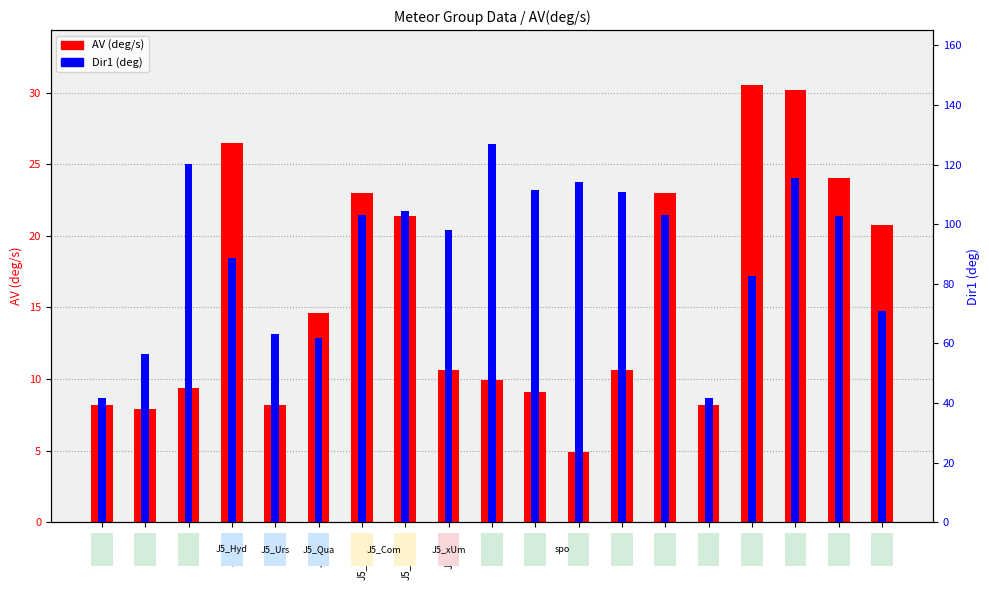

At which category does the chart reach its peak across all series?

spo_4